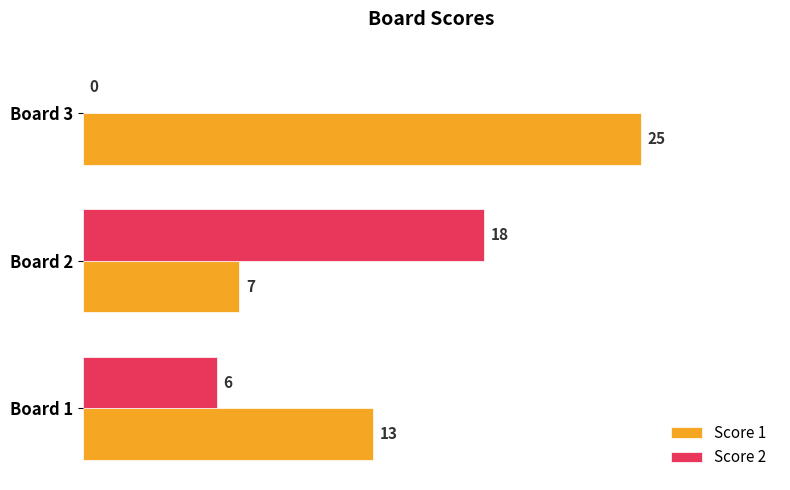

What is the sum of all Score 2 values?

24